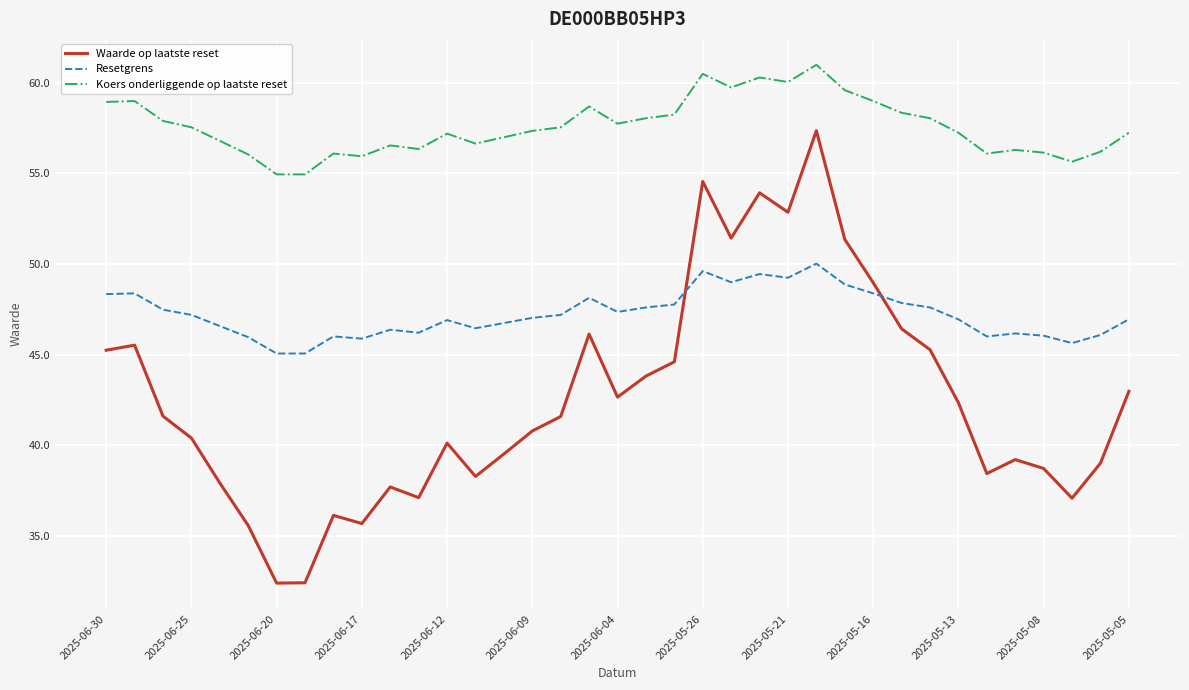

What is the difference between the maximum and minimum values in the Resetgrens series?

5.0